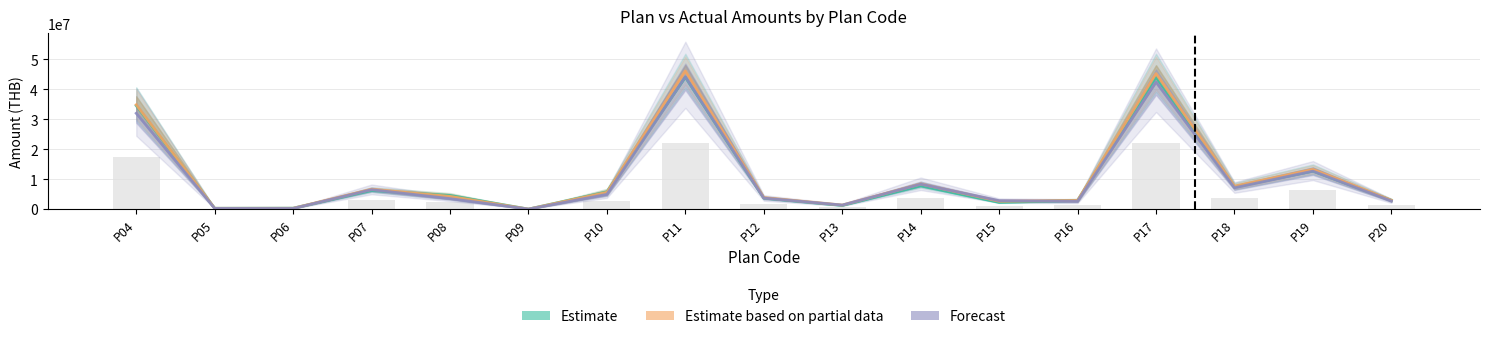

At P06, list the series in order from smallest to largest.

Forecast, Estimate based on partial data, Estimate